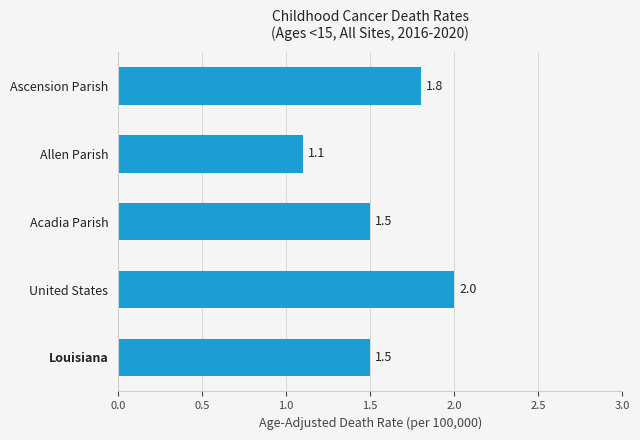

Count the values in the range 1 to 2.

5